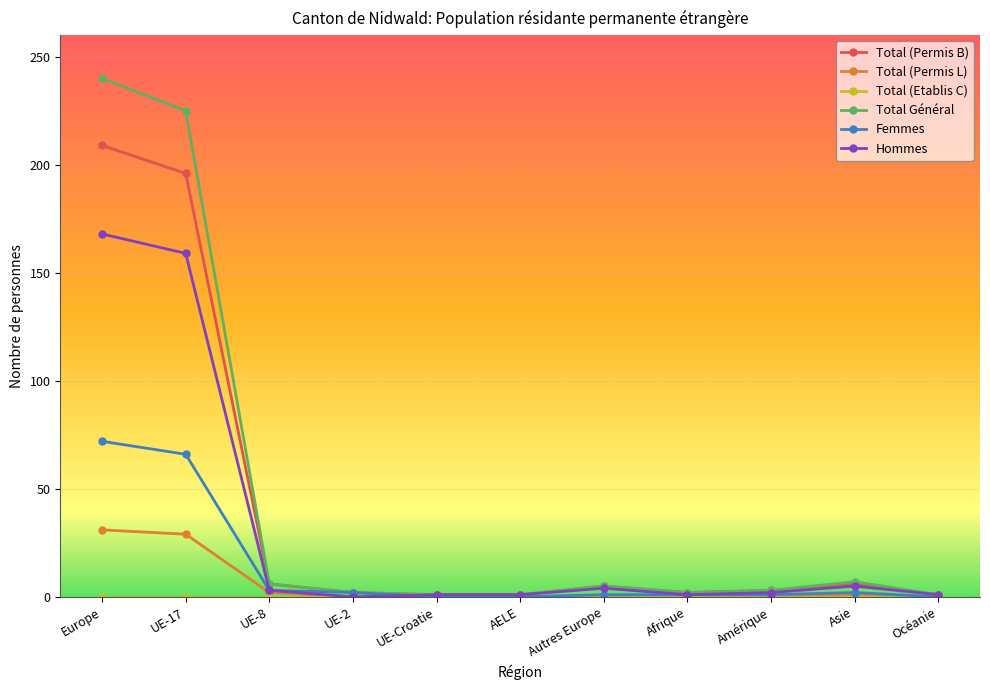

Is it true that Total (Permis L) equals -17 at Océanie?

False